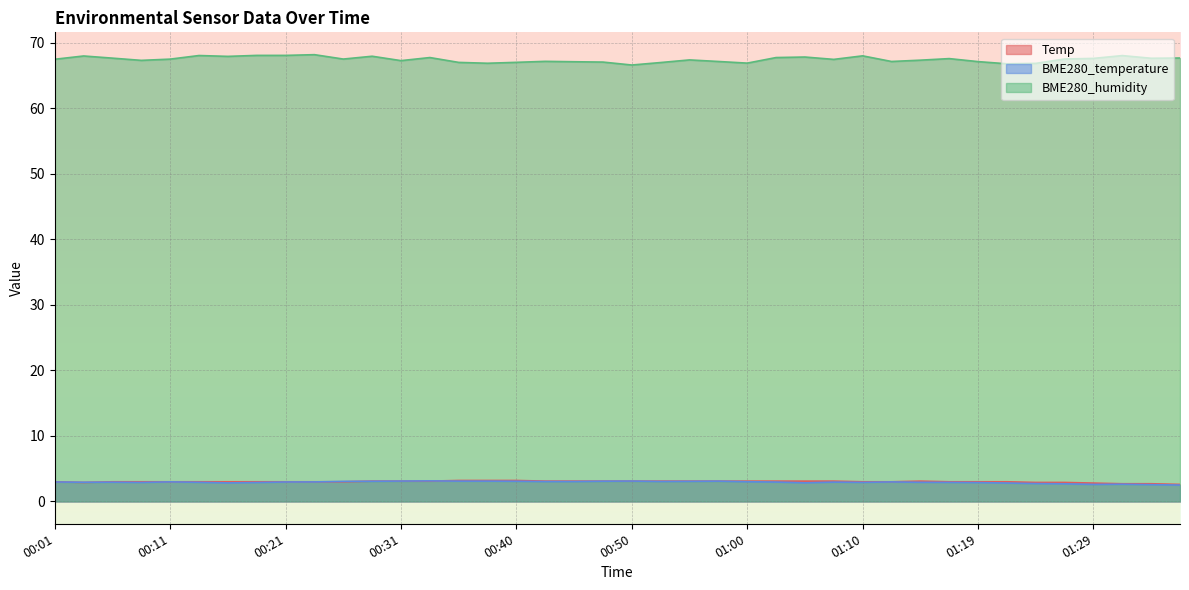

Which has a higher value, 00:55 or 00:50?

00:55